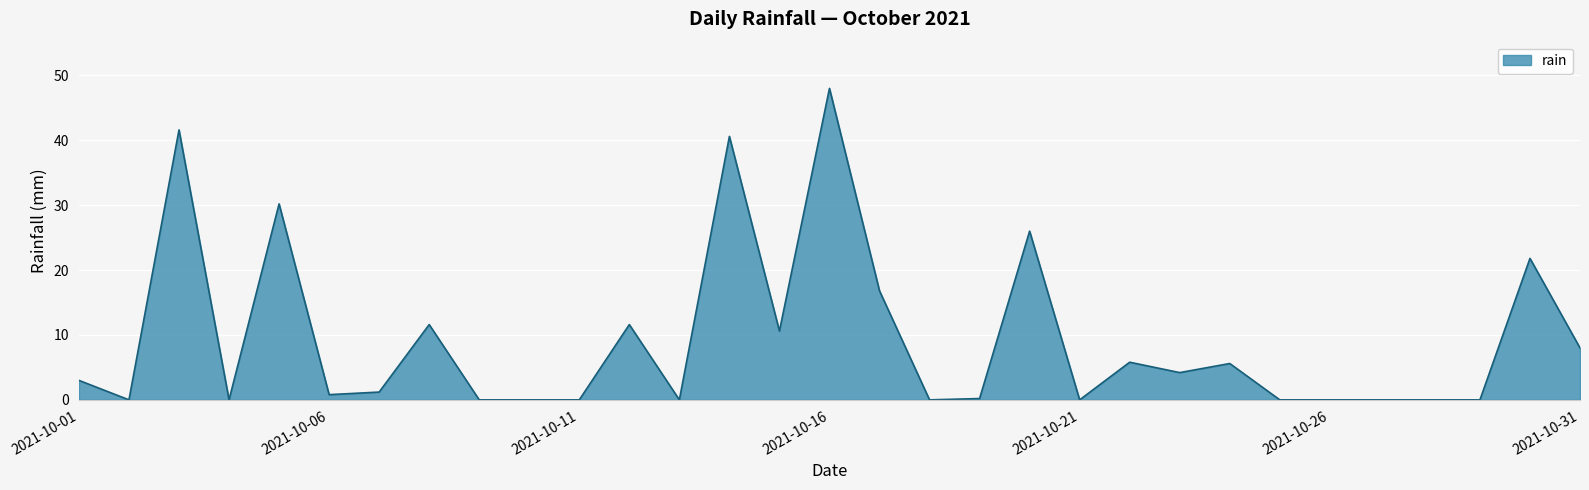

What is the difference between the maximum and minimum values?

48.0